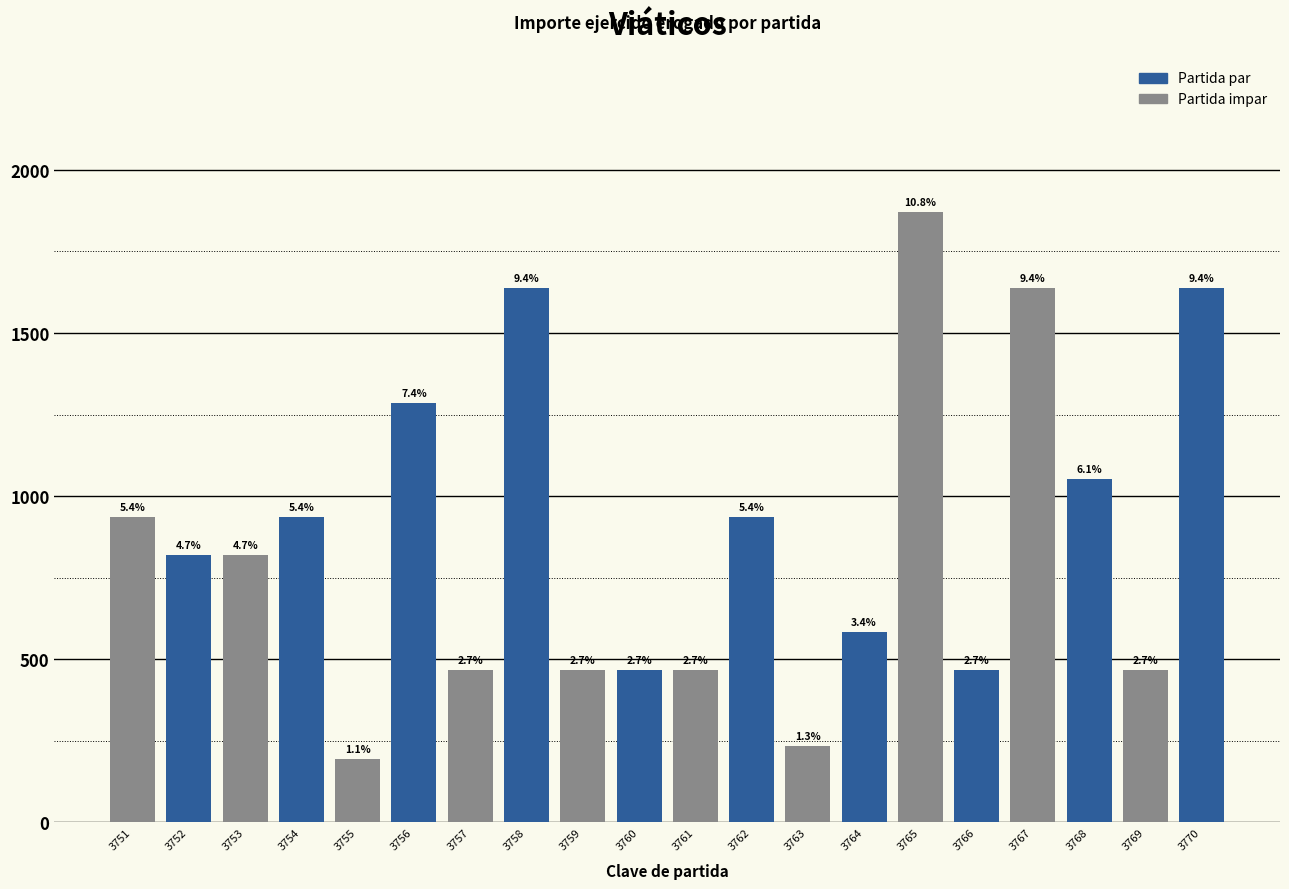

What is the value of the 13th bar from the left?

234